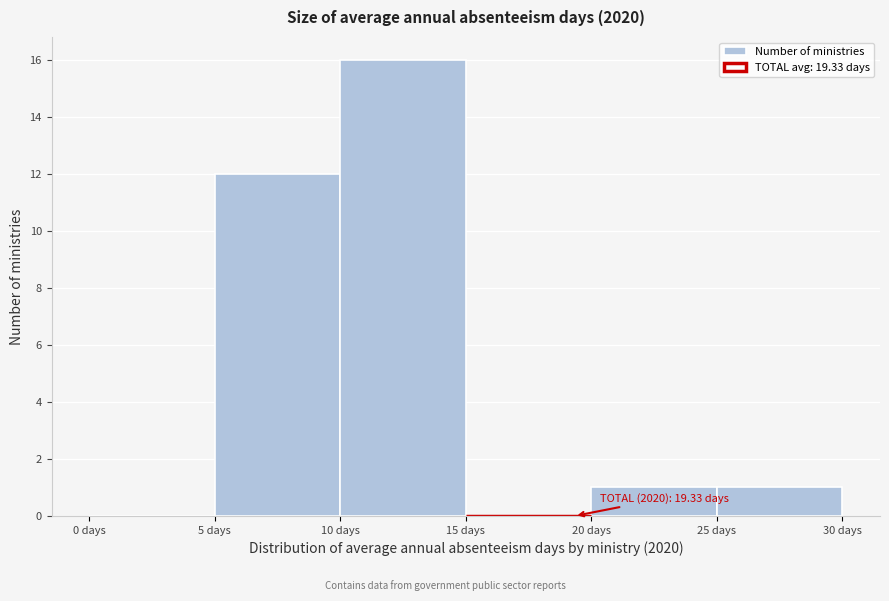

Which range on the x-axis has the tallest bar?

10 to 15